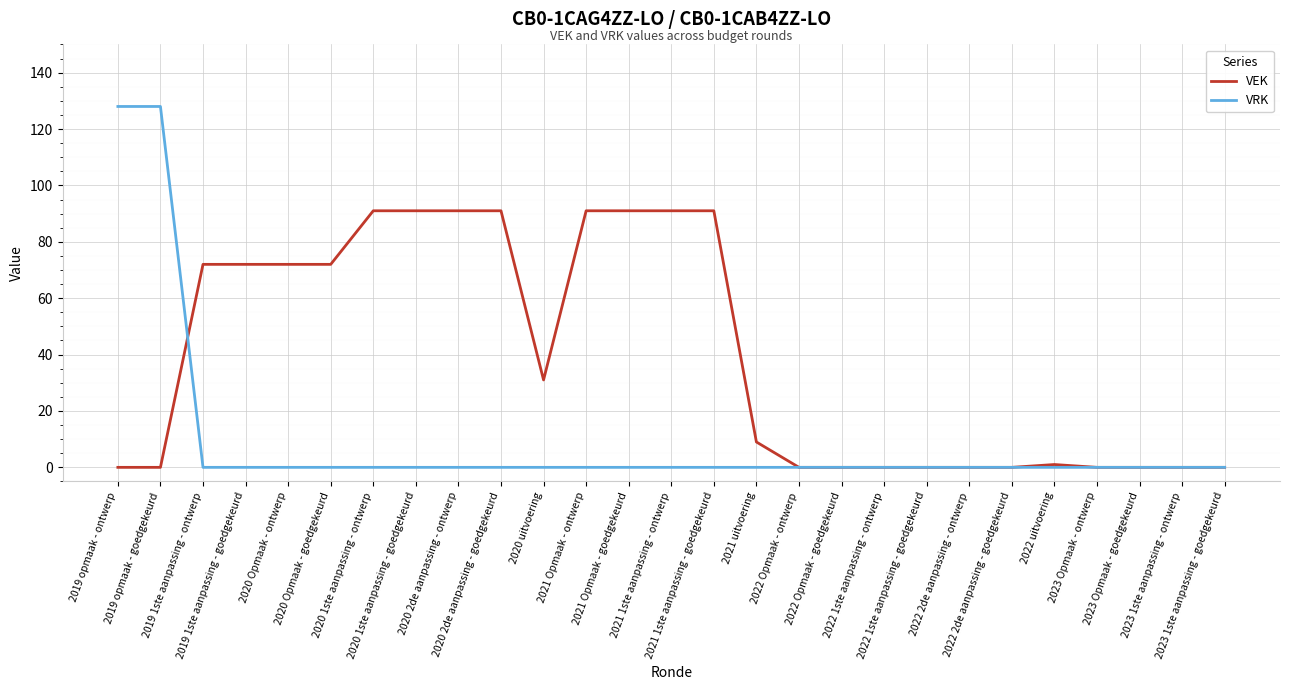

Does the chart display data point markers on the line(s)?

No